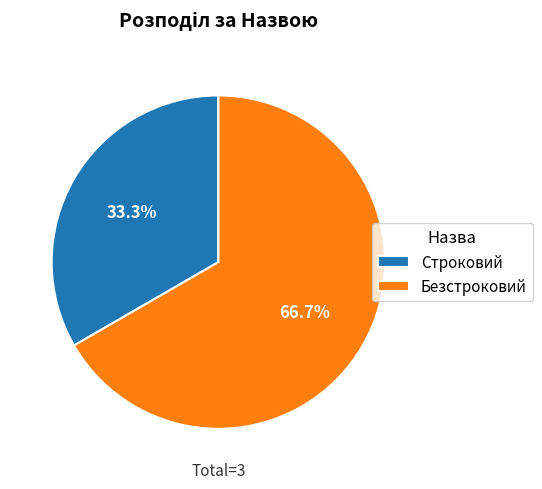

To the nearest percent, what is the average slice percentage?

50%